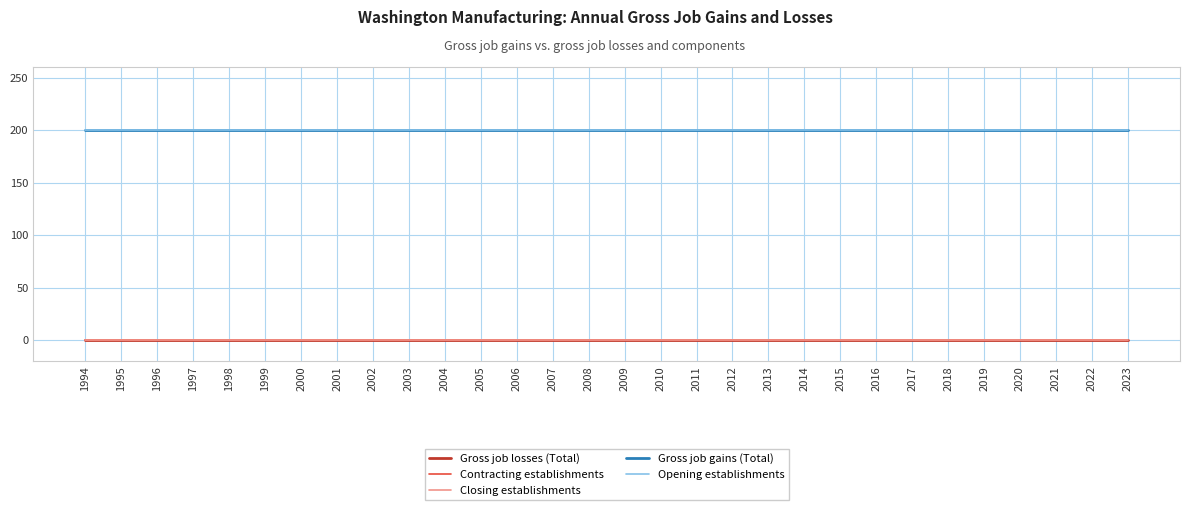

What is the value of the Gross job gains (Total) point at the 10th from the left?

200